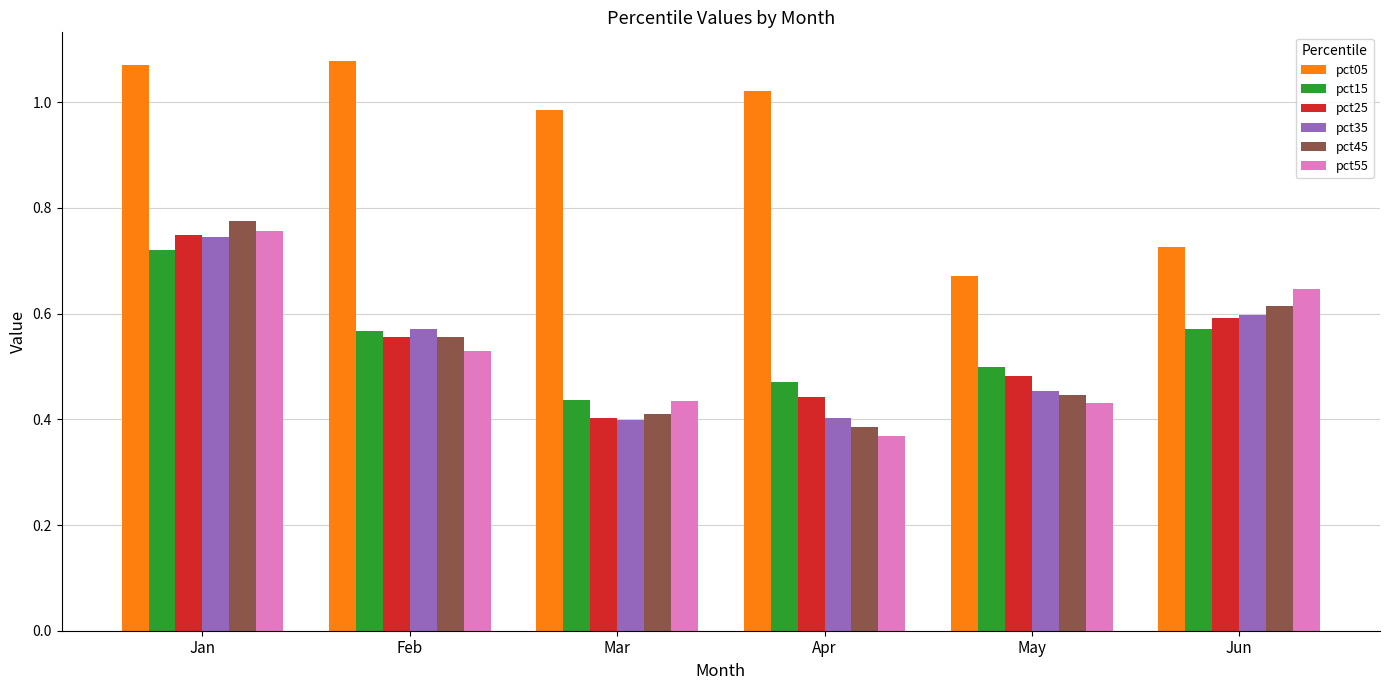

Is it true that pct15 equals 1.0 at Jun?

False